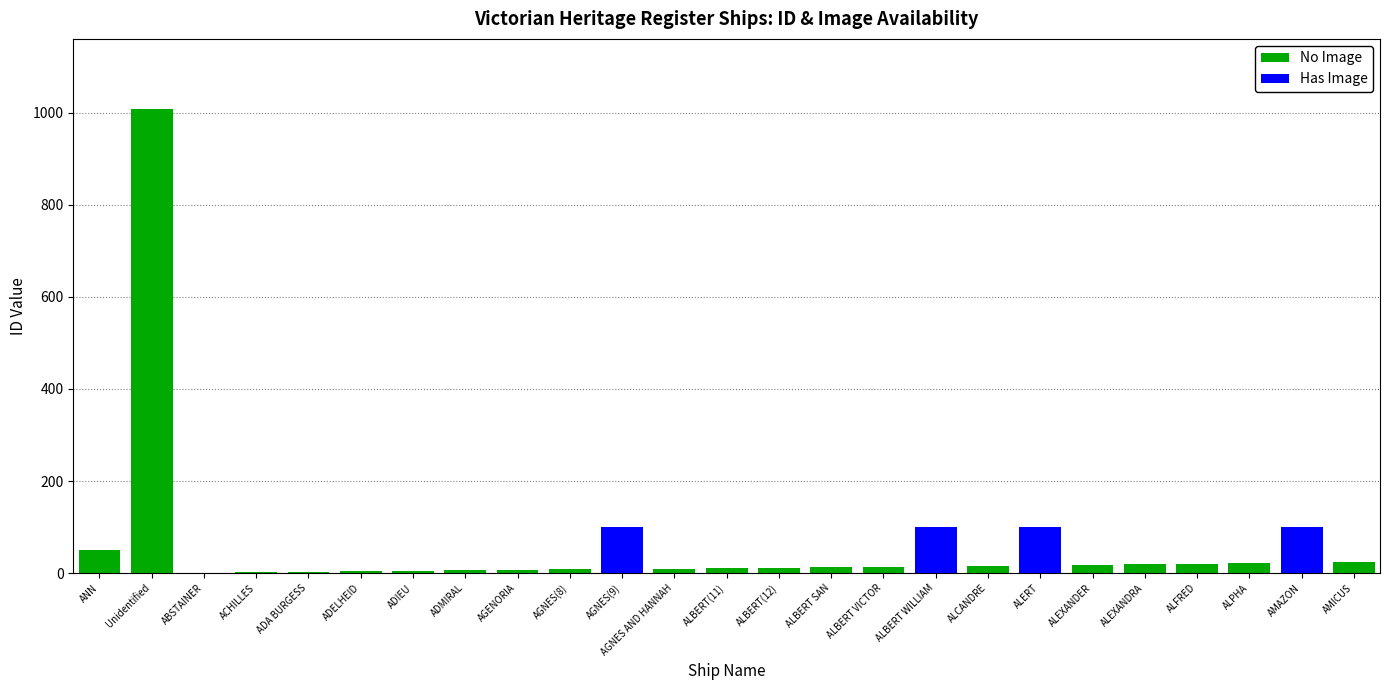

What is the greatest value displayed?

1009